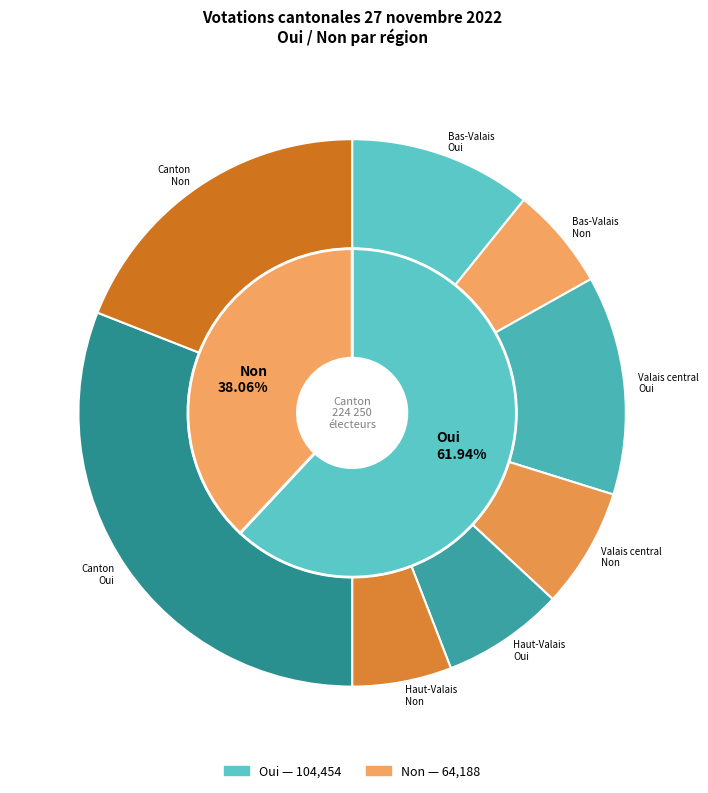

To the nearest percent, what is the combined percentage of Bas-Valais and Valais central?

38%